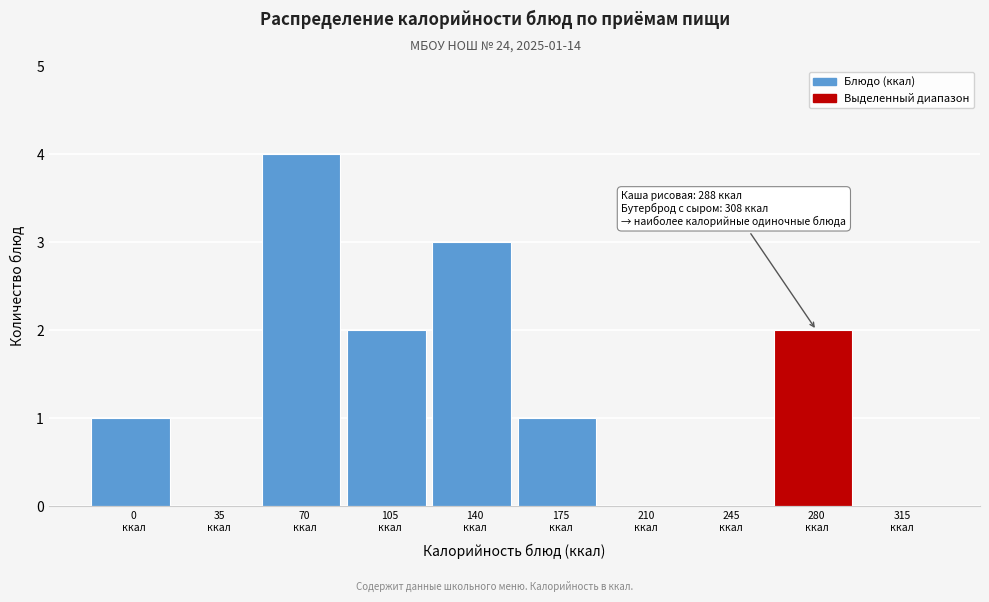

What is the sum of all values?

13